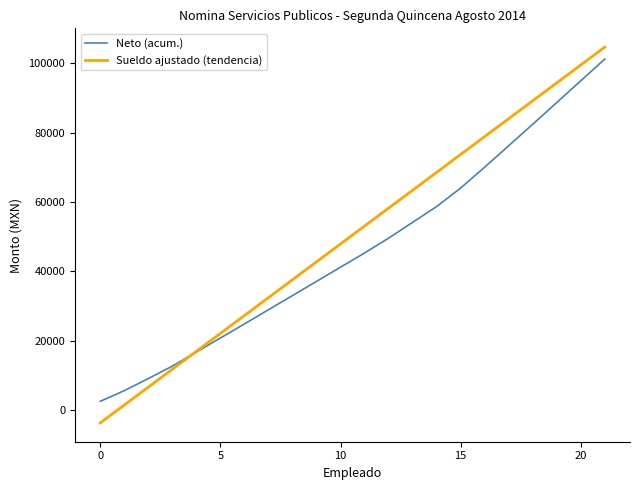

Which series has the largest range (max minus min)?

Sueldo ajustado (tendencia)